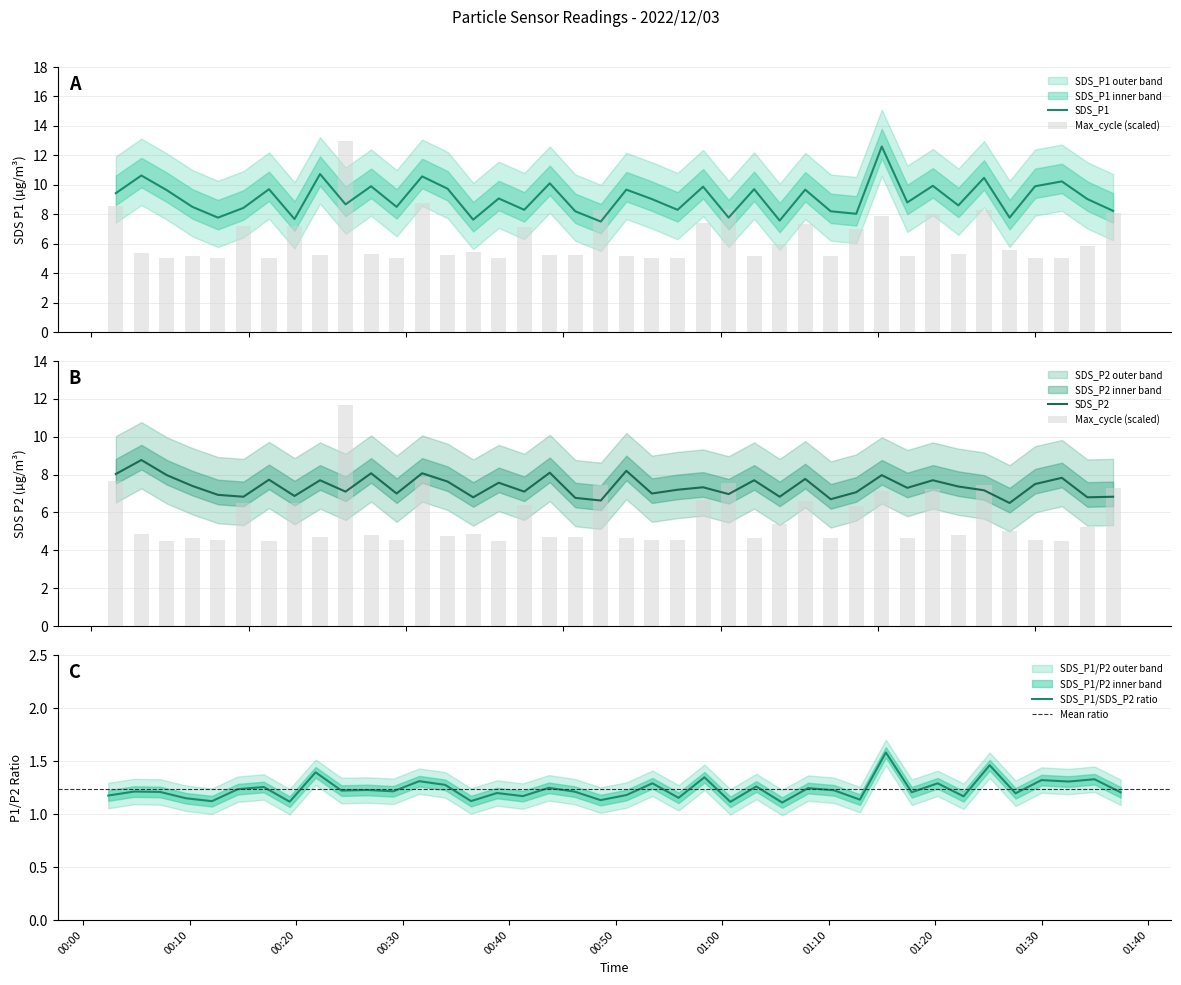

What is the highest value of the SDS_P1 series?

12.6